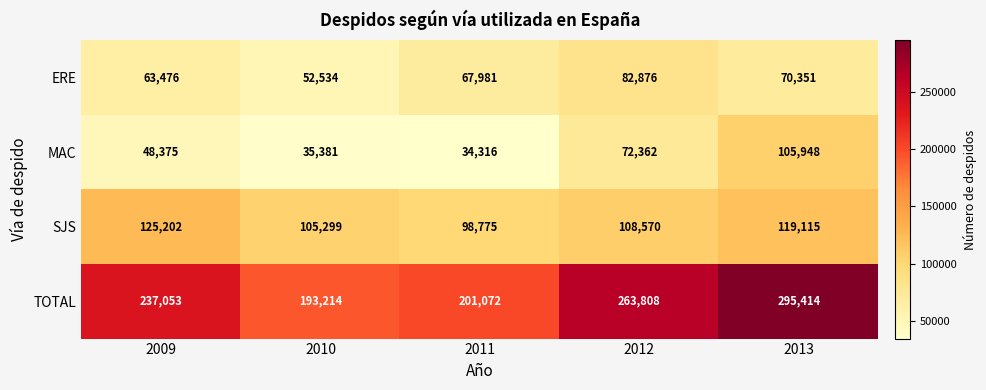

Rank the series by their maximum value, from lowest to highest.

ERE, MAC, SJS, TOTAL